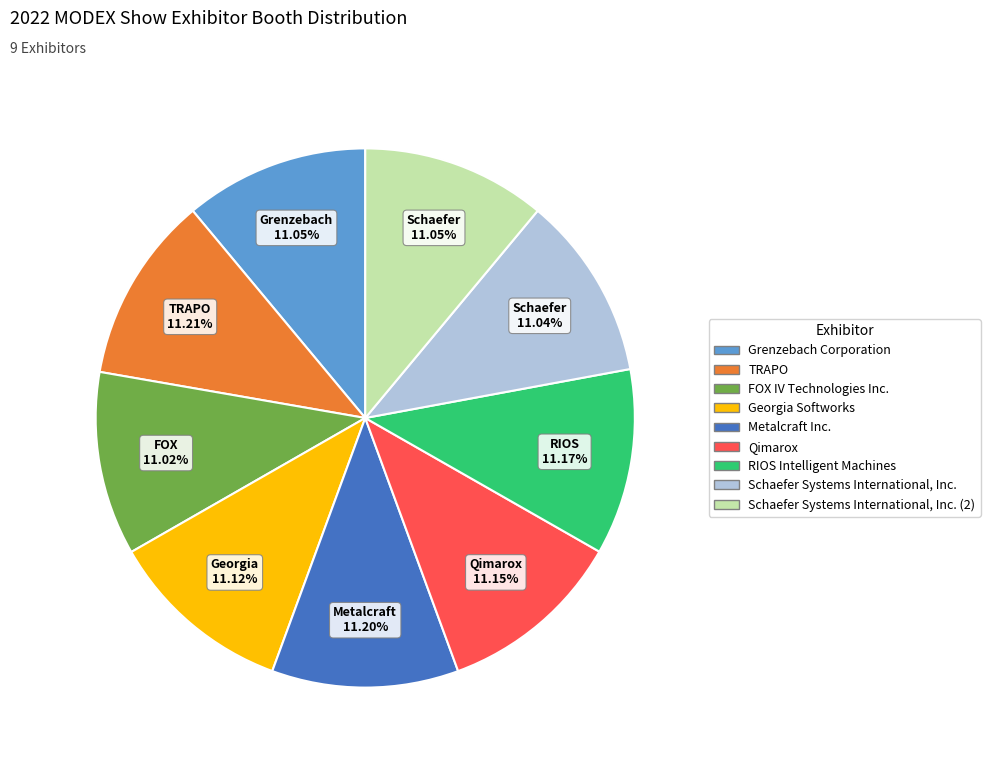

Is there any slice that represents more than half of the pie?

No